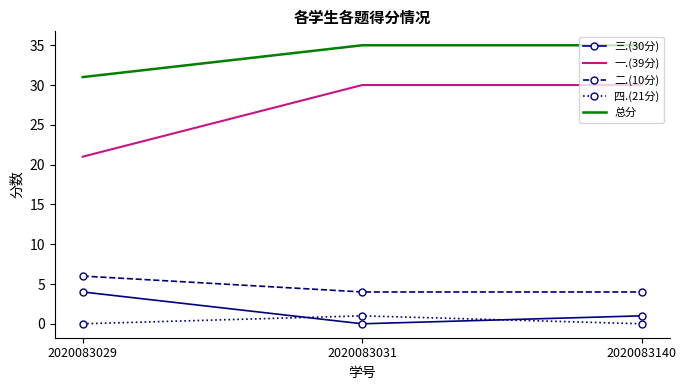

Which series changed the most between 2020083029 and 2020083140?

一.(39分)